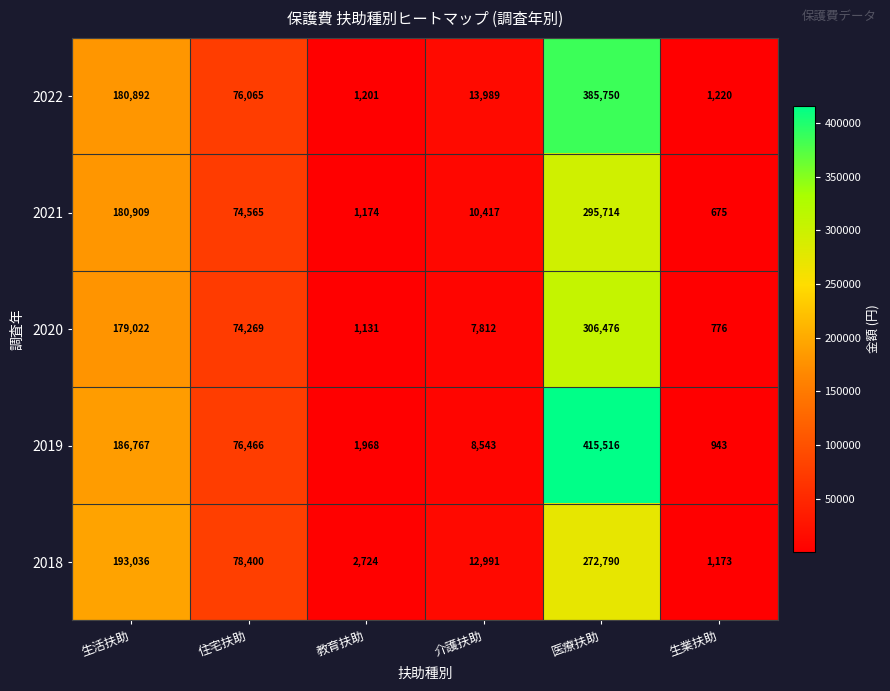

Read the 2022 value at 住宅扶助.

76065